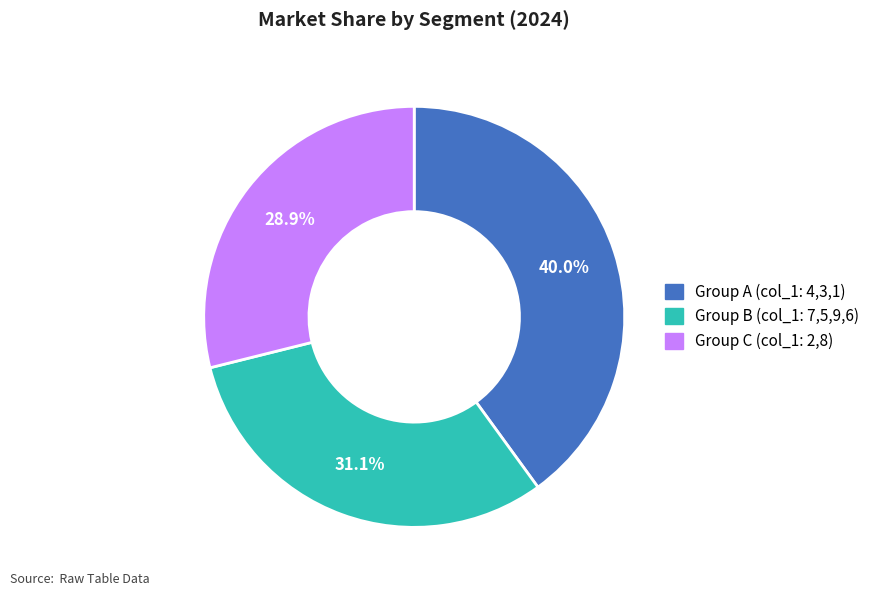

How many segments does this pie chart have?

3